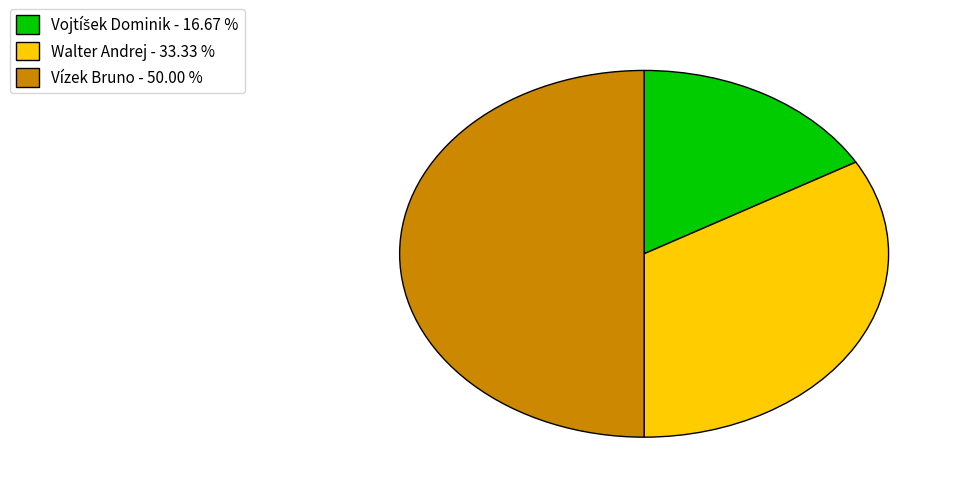

Does Walter Andrej - 33.33 % account for over 50% of the chart?

No